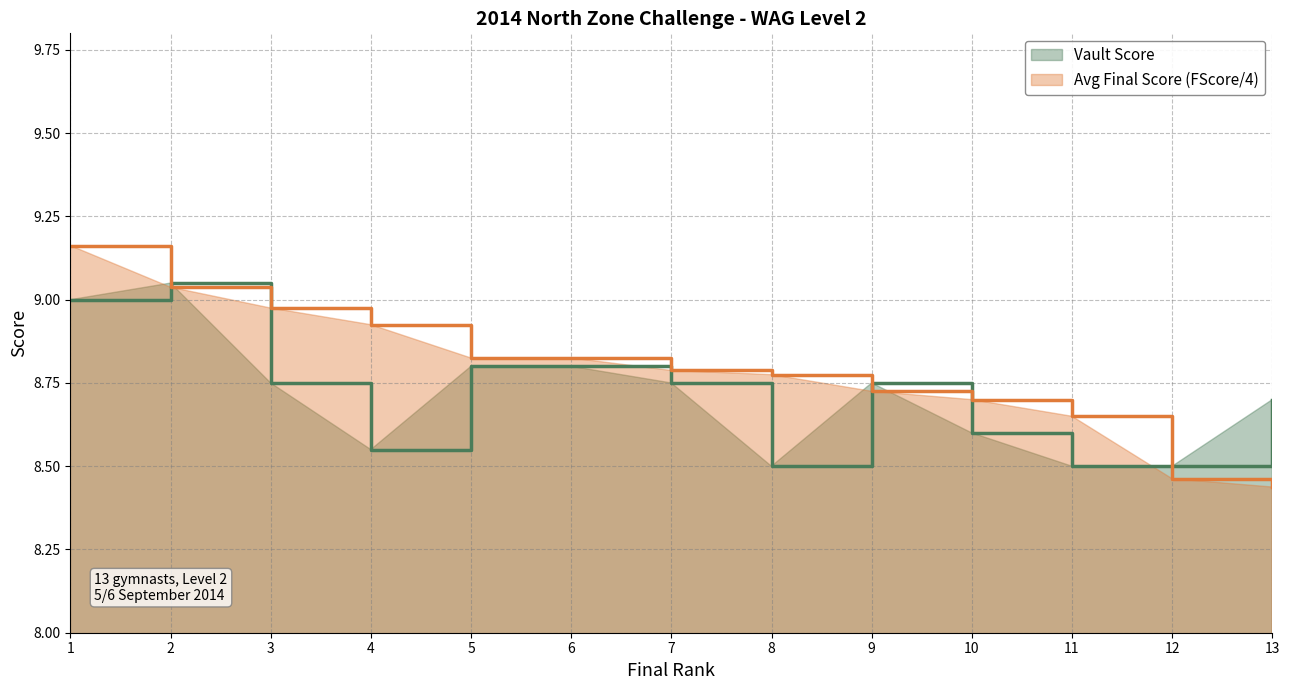

Does the chart display data point markers on the line(s)?

No